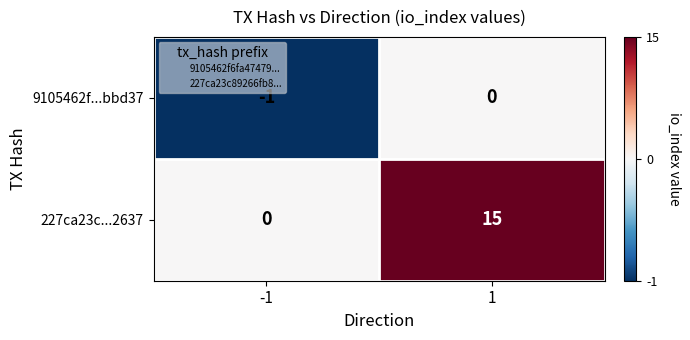

At 1, list the series in order from largest to smallest.

227ca23c...2637, 9105462f...bbd37